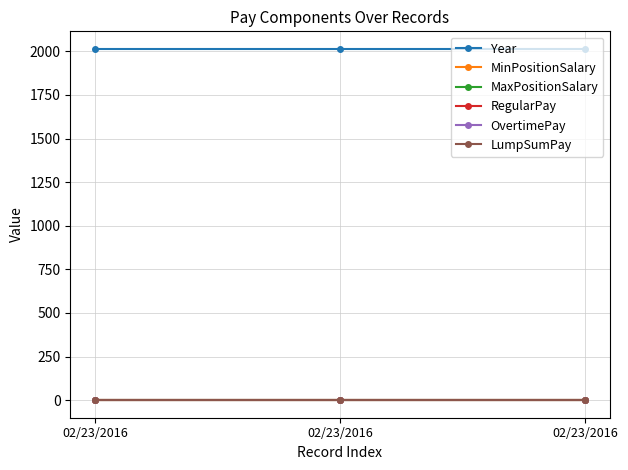

Does the chart have visible grid lines?

Yes